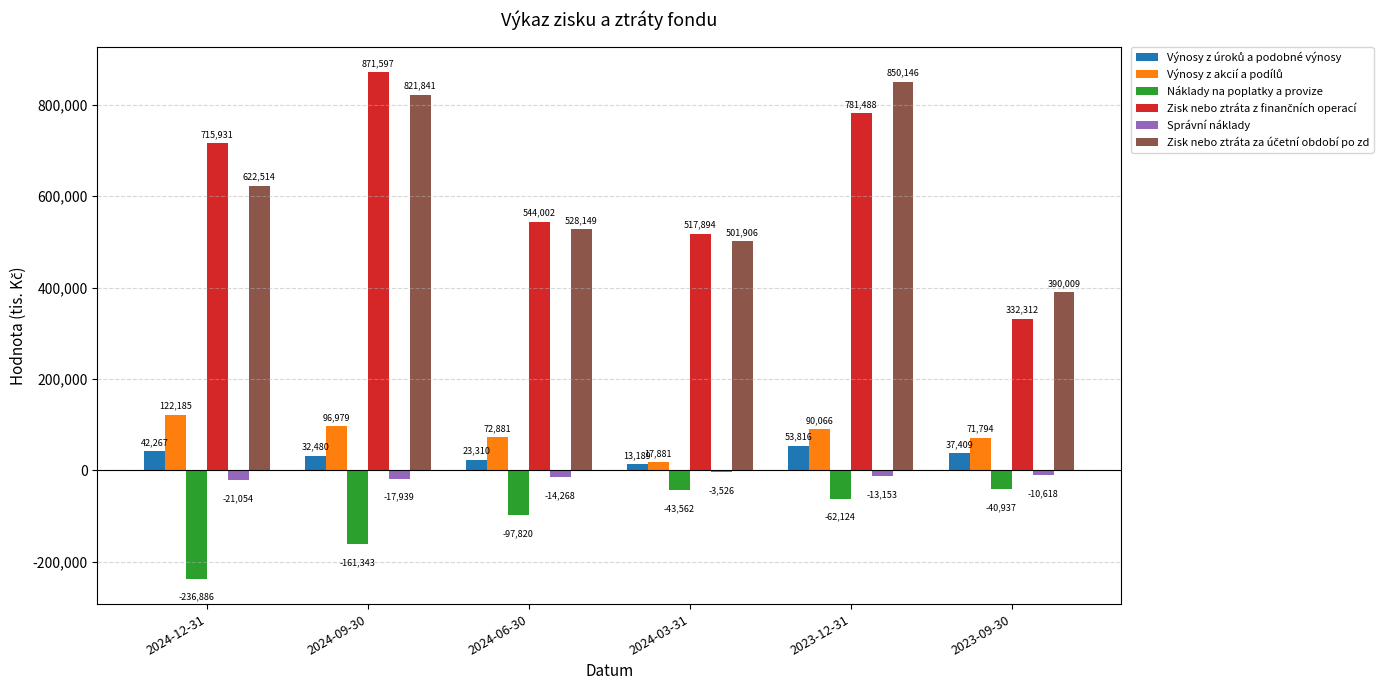

Is it true that Náklady na poplatky a provize equals -97820.0 at 2024-06-30?

True